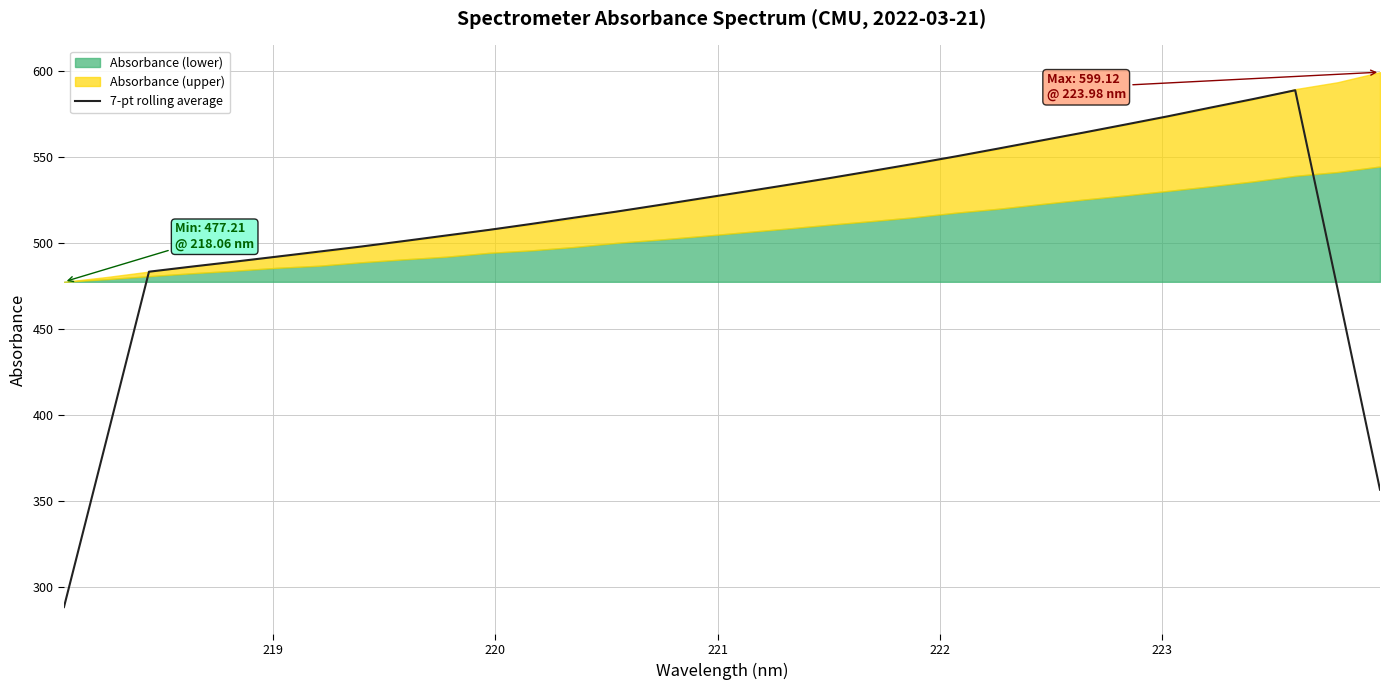

What is the smallest value displayed?

288.1